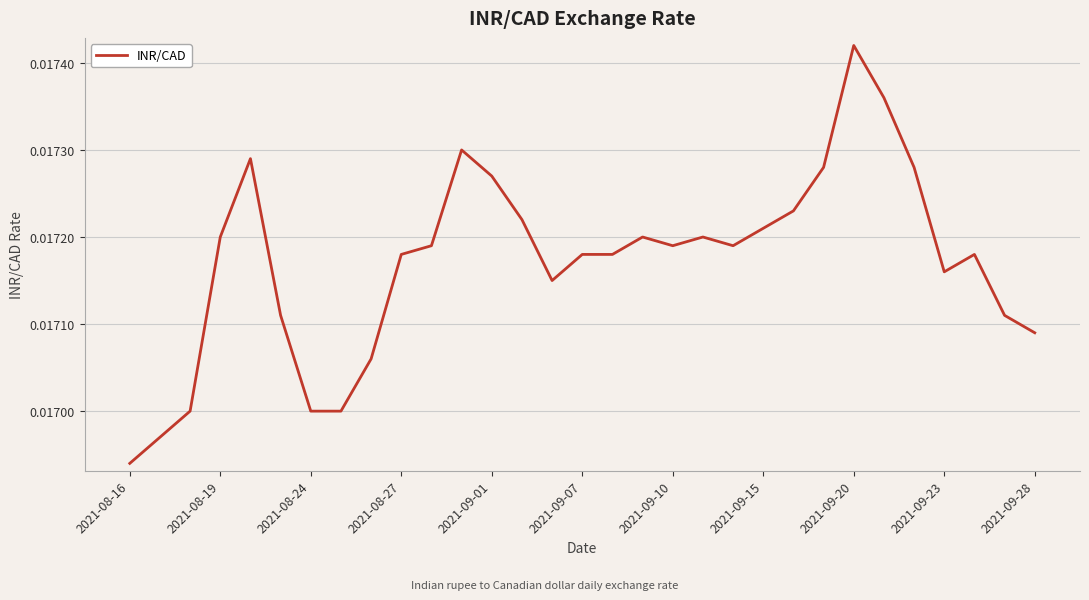

How many lines are shown in the chart?

1